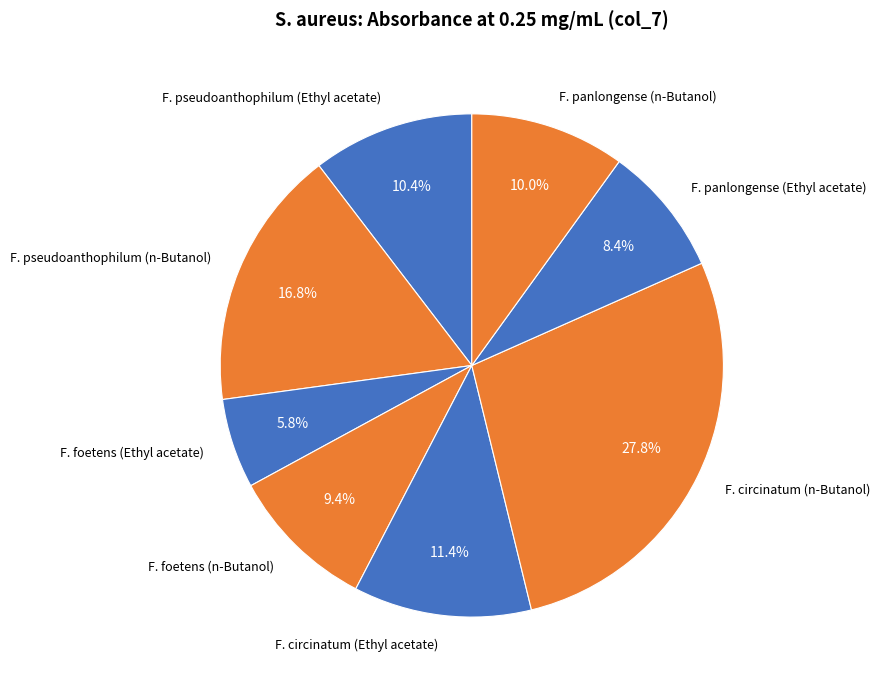

Does any single category account for the majority?

No